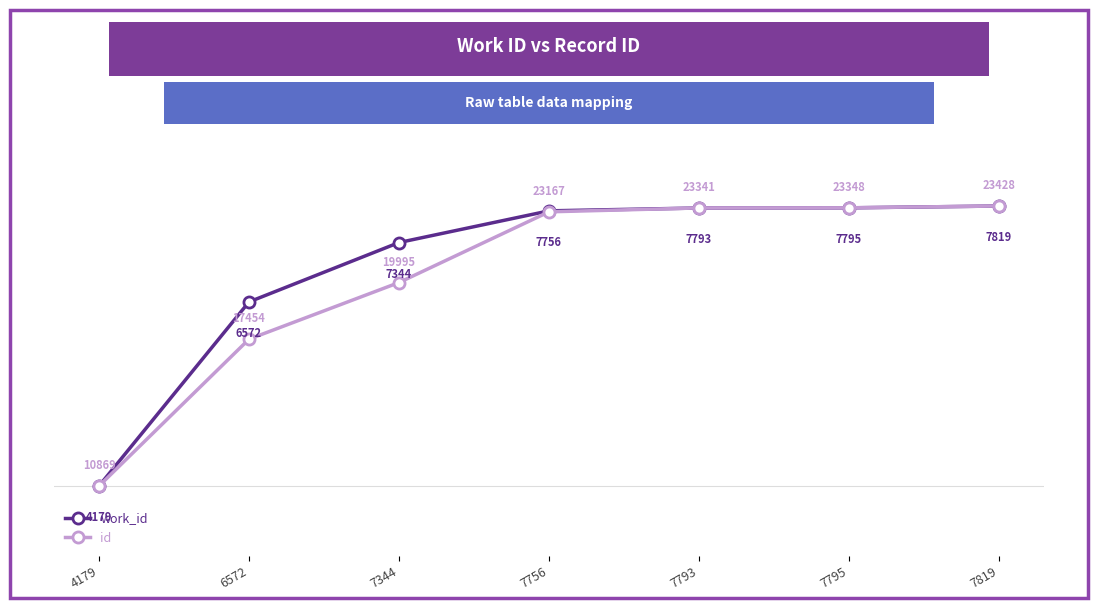

What is the average value of the work_id series?

78.5